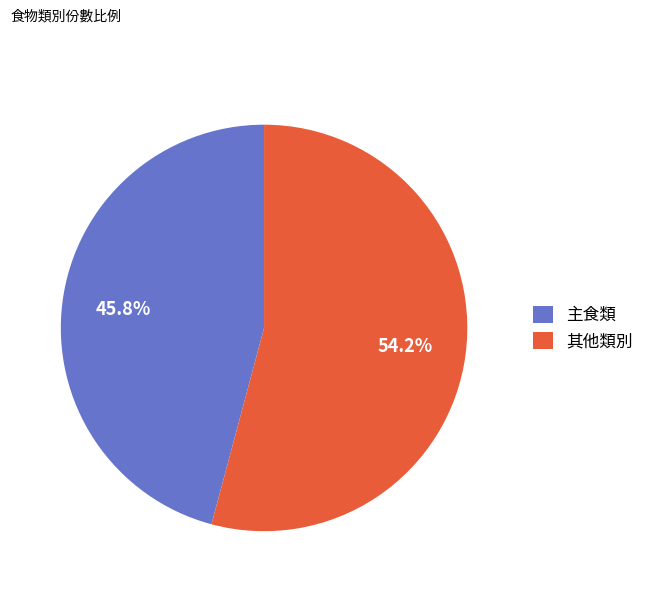

Which slice is the largest?

其他類別